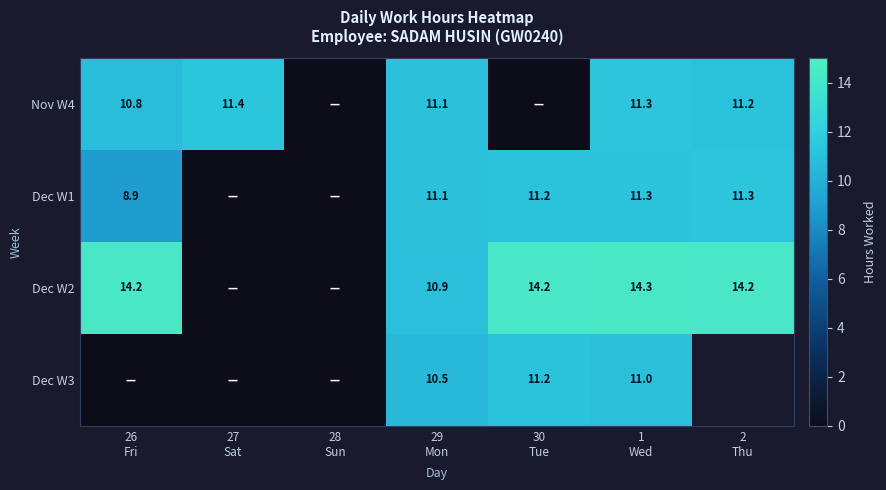

Read the Dec W3 value at 1 Wed.

11.0